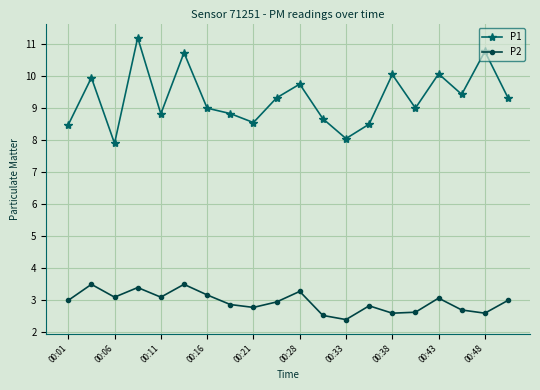

Does the chart display data point markers on the line(s)?

Yes